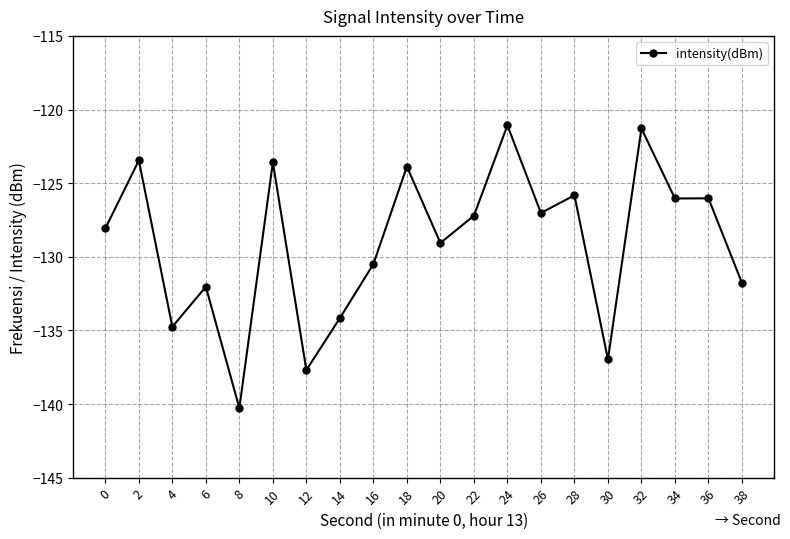

Where is the data nearest to the value -130?

16